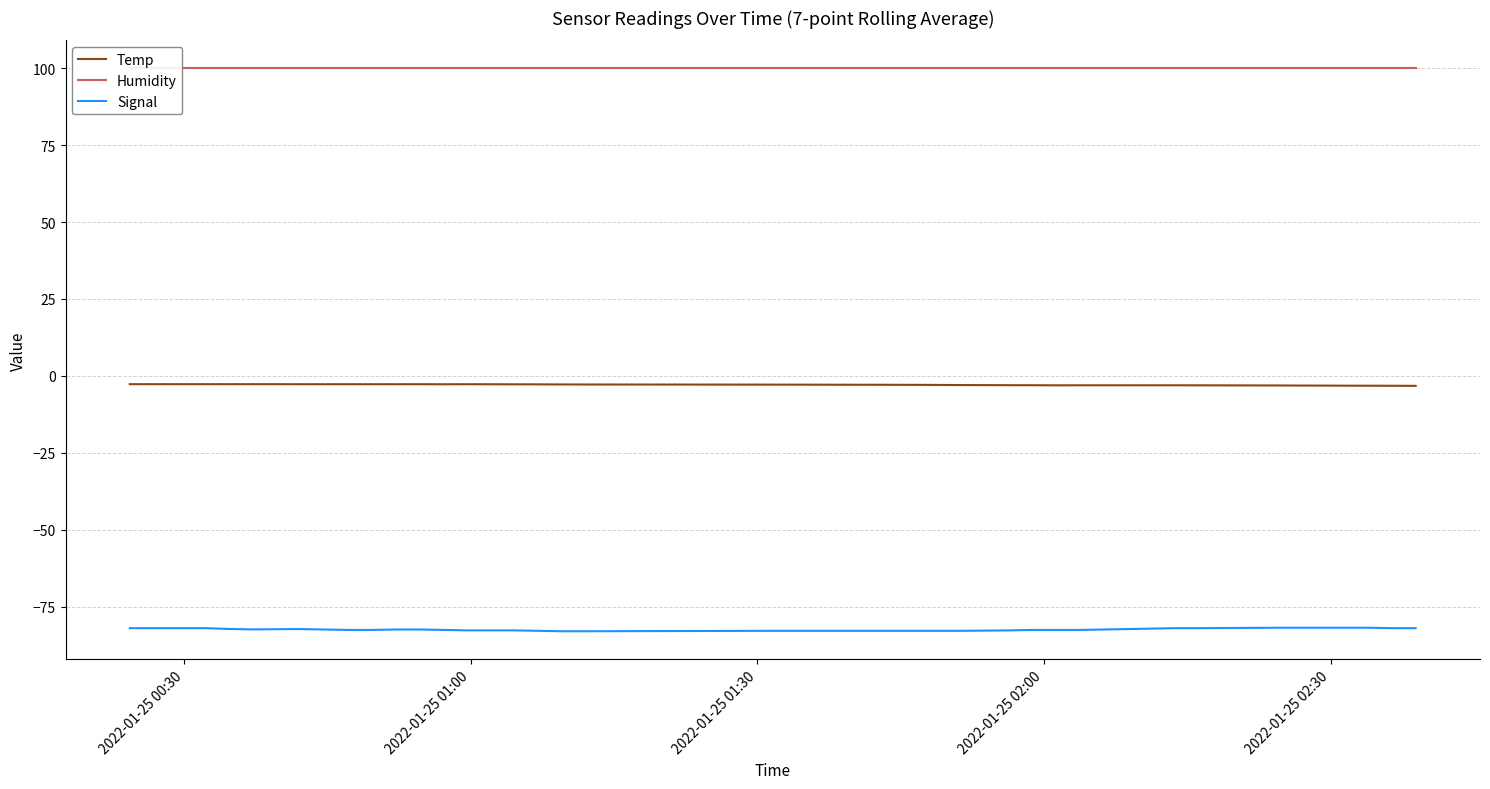

What is the highest value of the Humidity series?

99.9